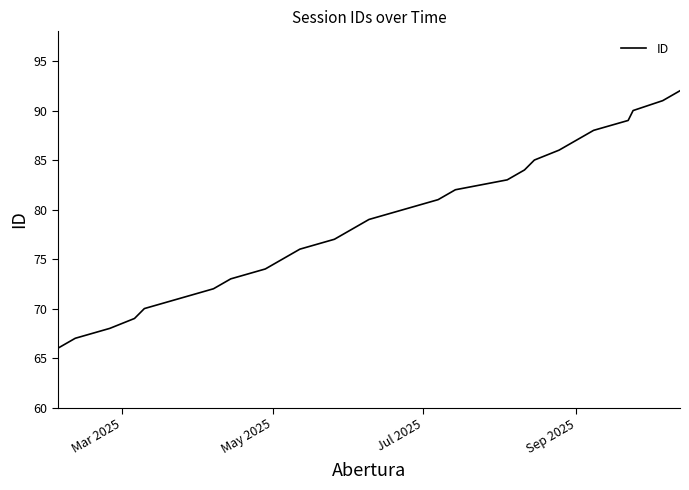

What is the difference between the maximum and minimum values?

26